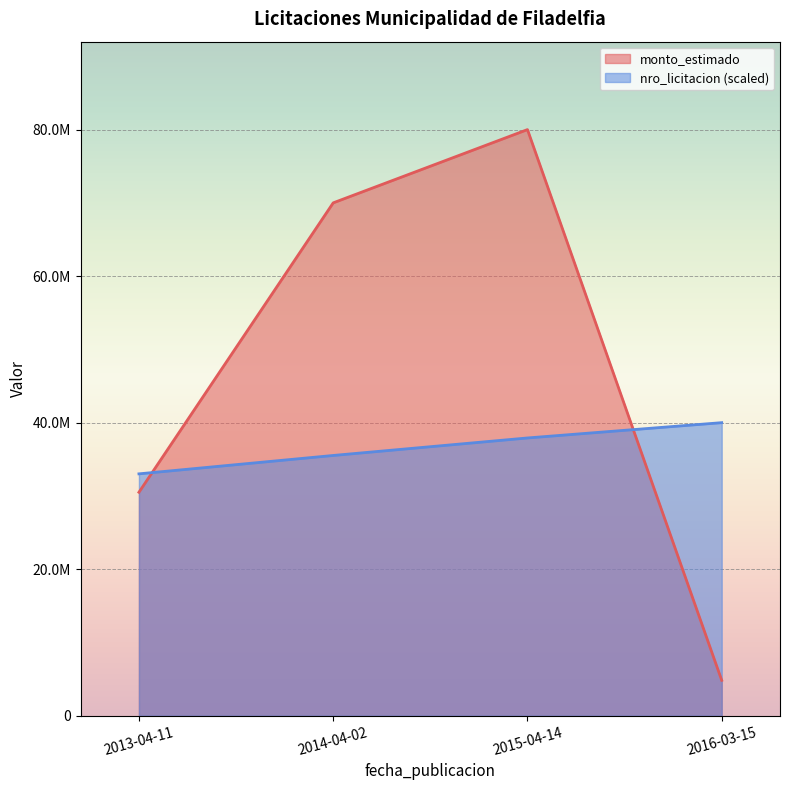

Which series changed the most between 2013-04-11 and 2015-04-14?

monto_estimado